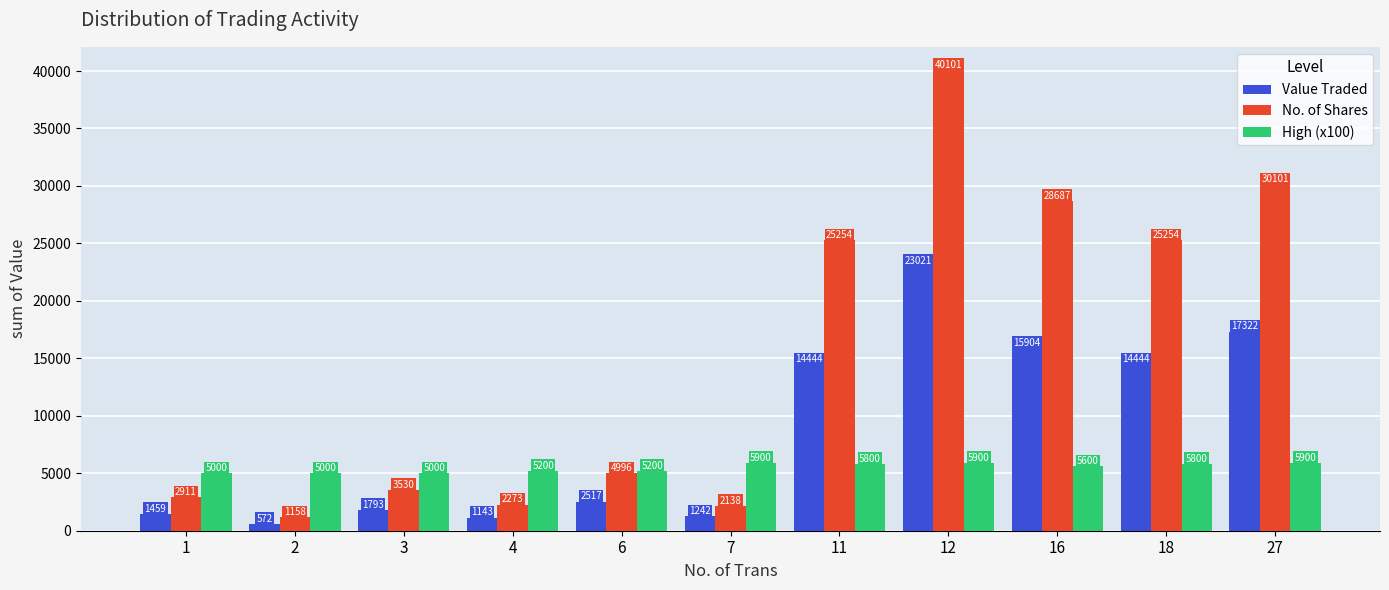

Which category has the lowest value in the Value Traded series?

2